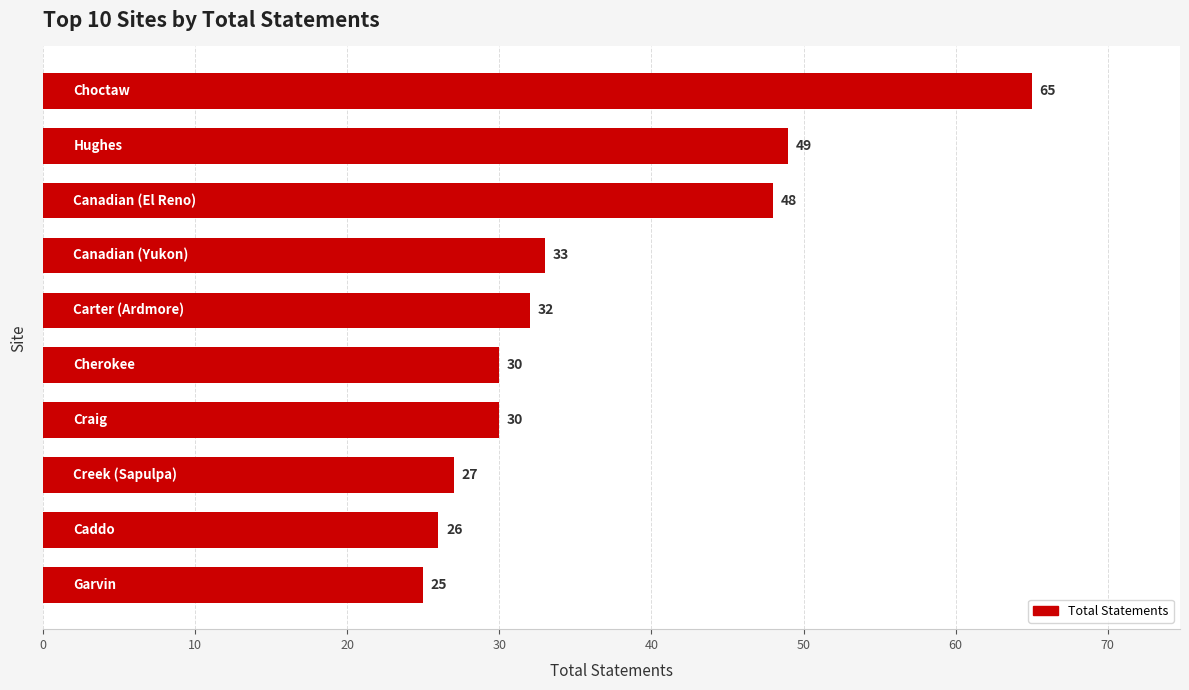

What is the value of the 1st bar from the top?

65